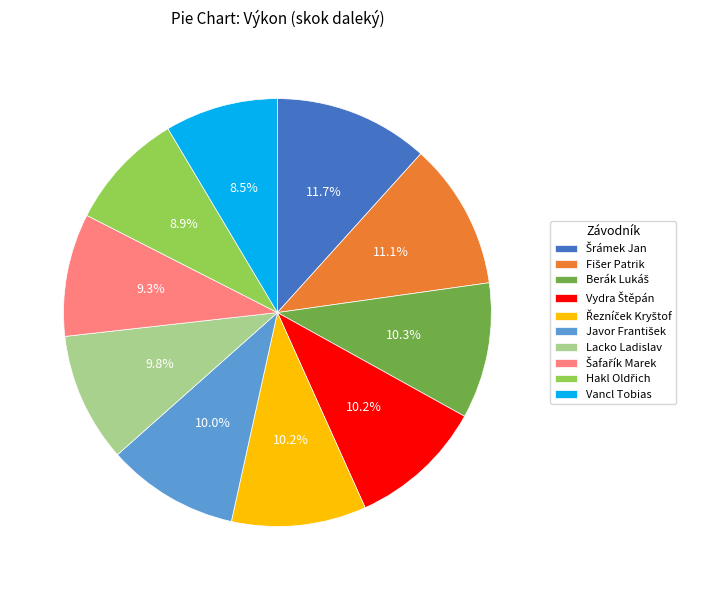

Is there any slice that represents more than half of the pie?

No